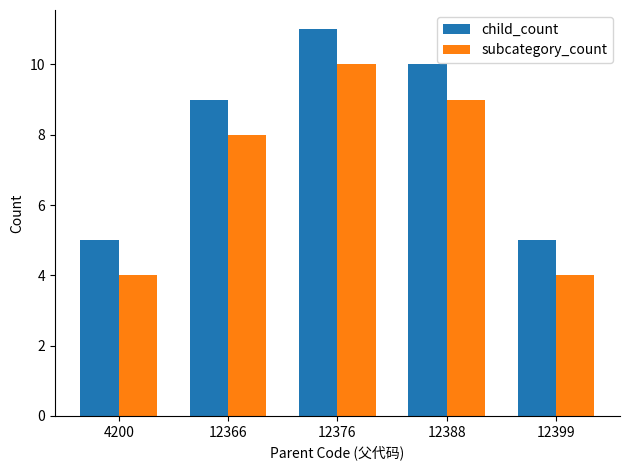

How many distinct data groups are displayed?

2